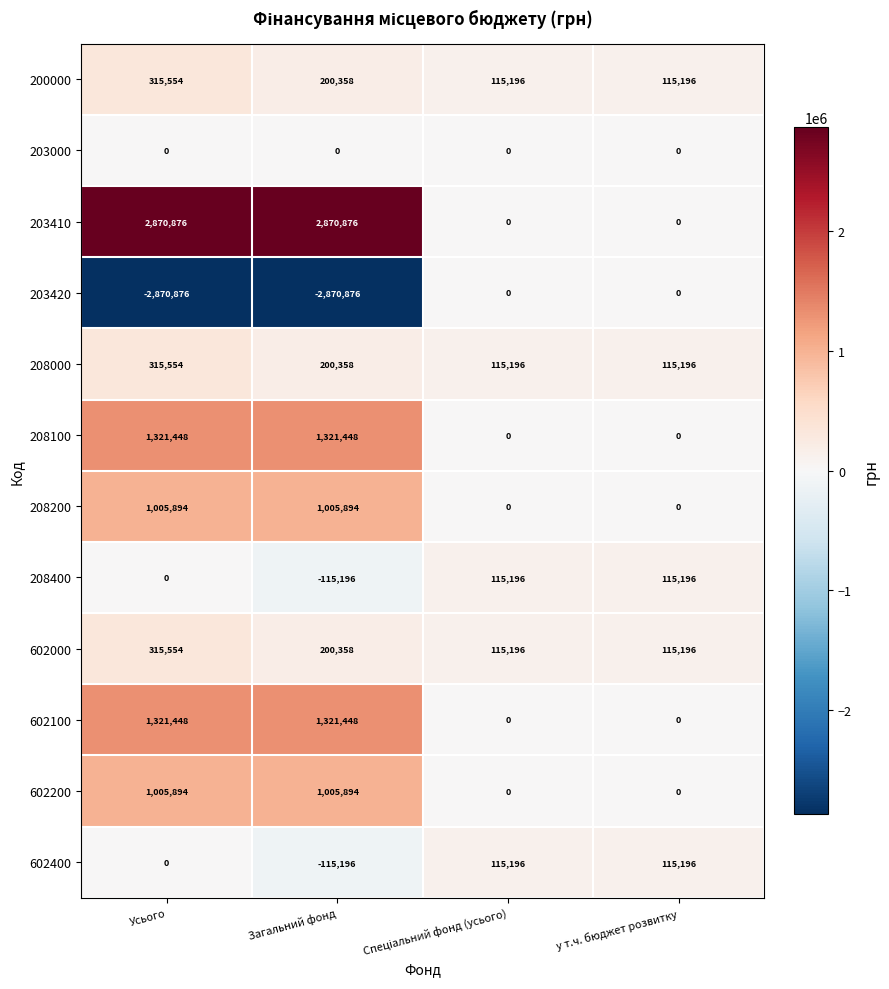

What is the greatest value displayed?

2870876